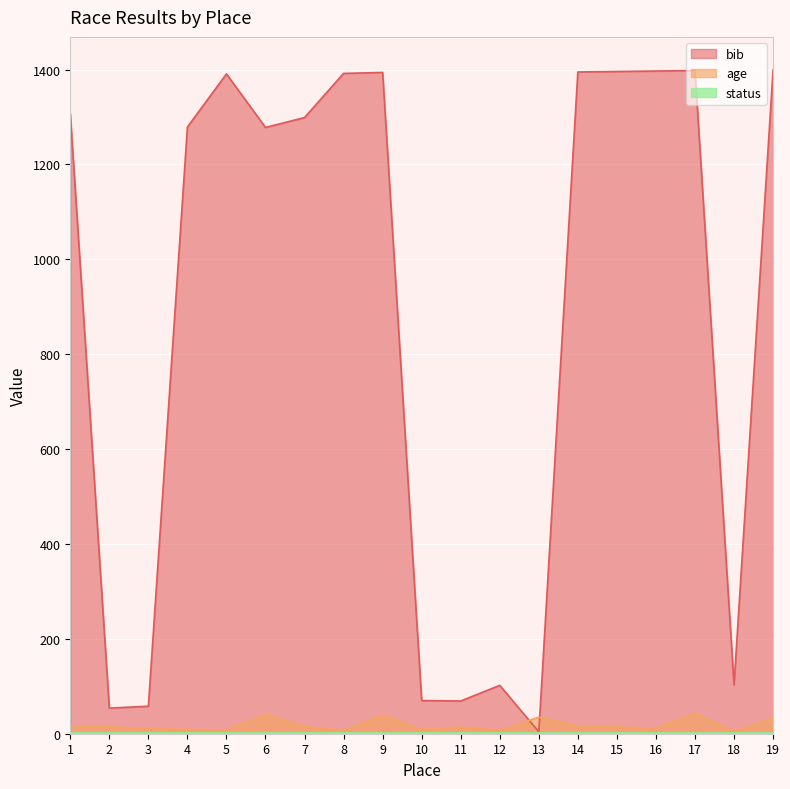

Is the value of age at 19 greater than the value of bib at 6?

No